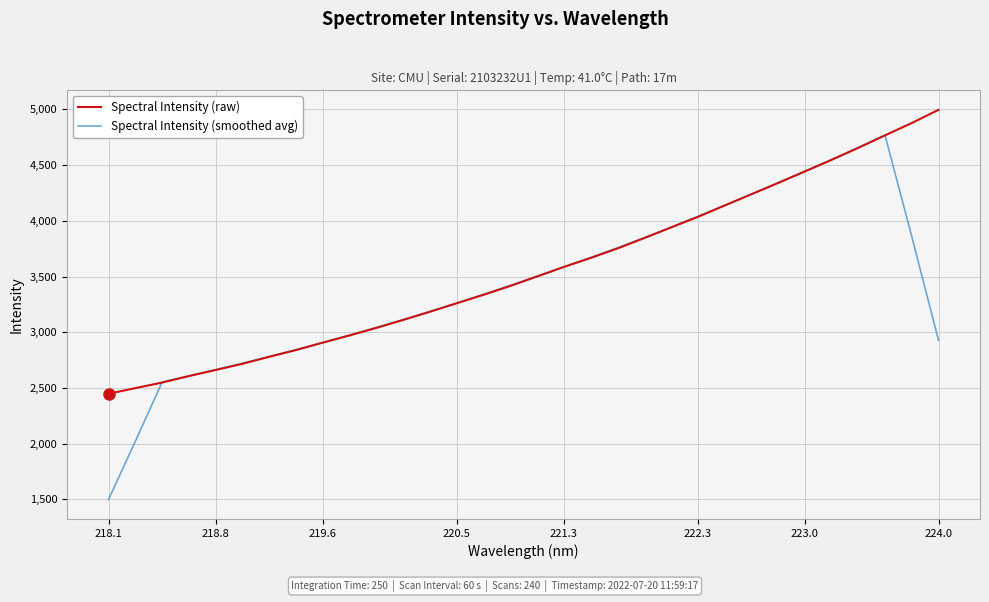

How many lines are shown in the chart?

2